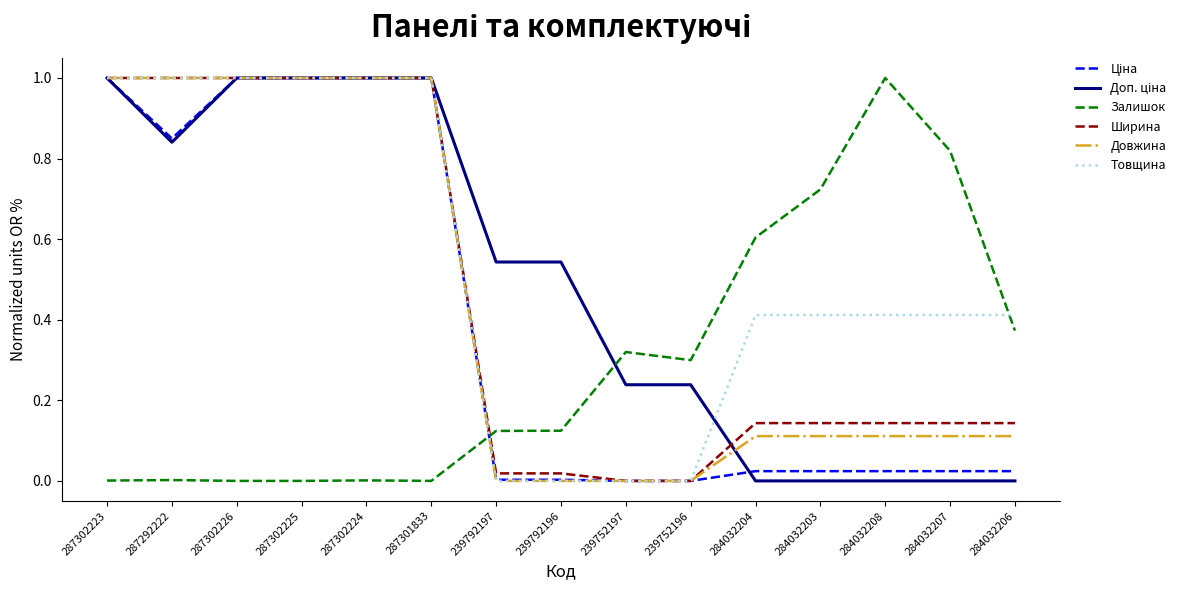

Is the value of Залишок at 239752196 greater than the value of Товщина at 239792196?

Yes